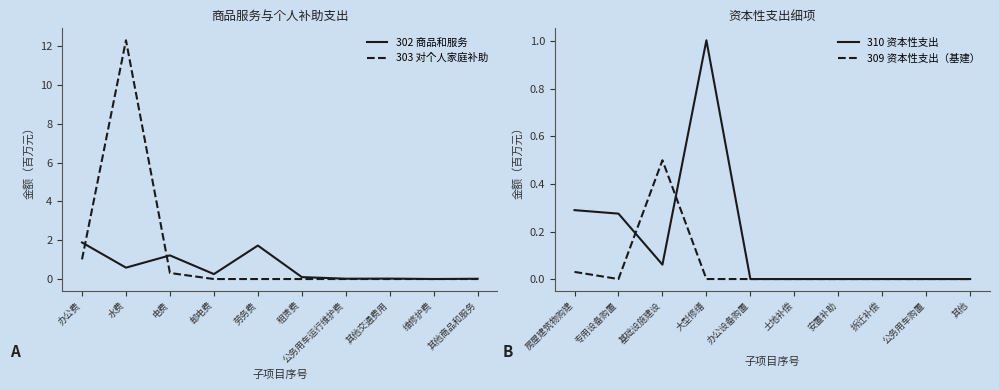

What is the value of the 303 对个人家庭补助 point at the 3rd from the left?

0.3